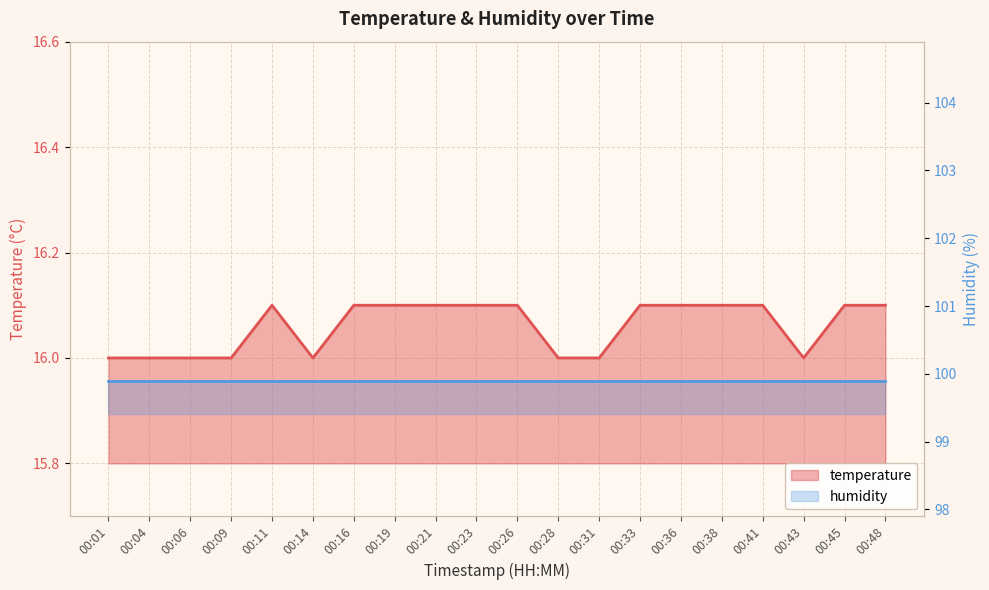

What is the difference between the maximum and minimum values?

0.1